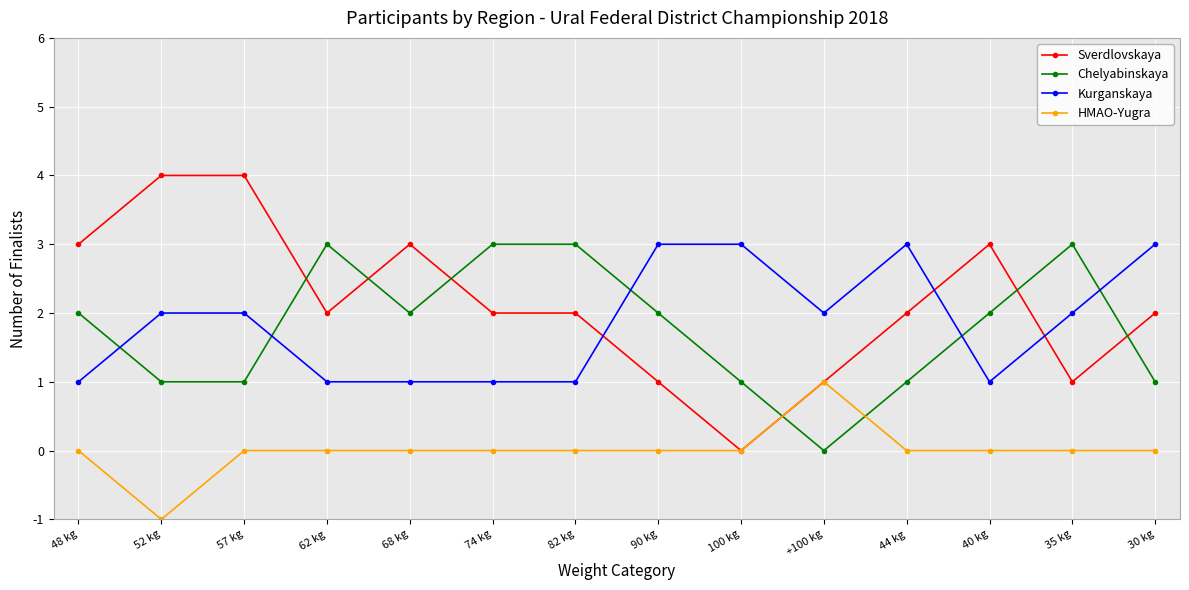

Is this an area chart (filled region under the line)?

No